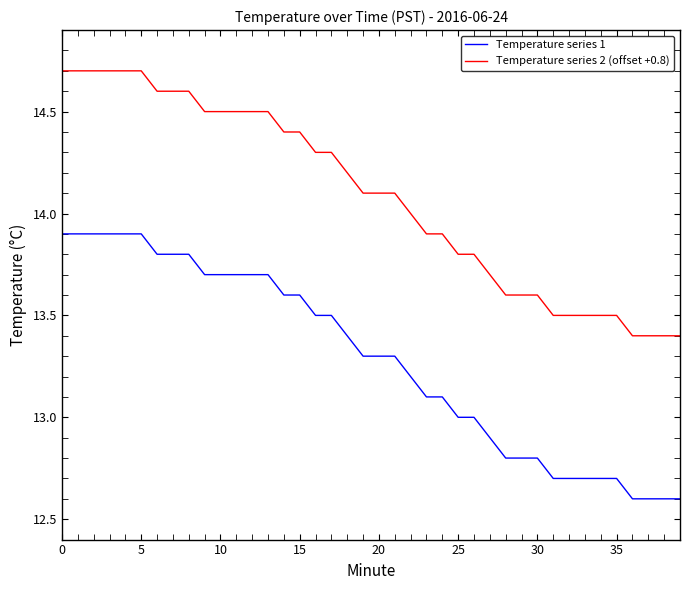

What is the difference between the maximum and minimum values in the Temperature series 1 series?

1.3